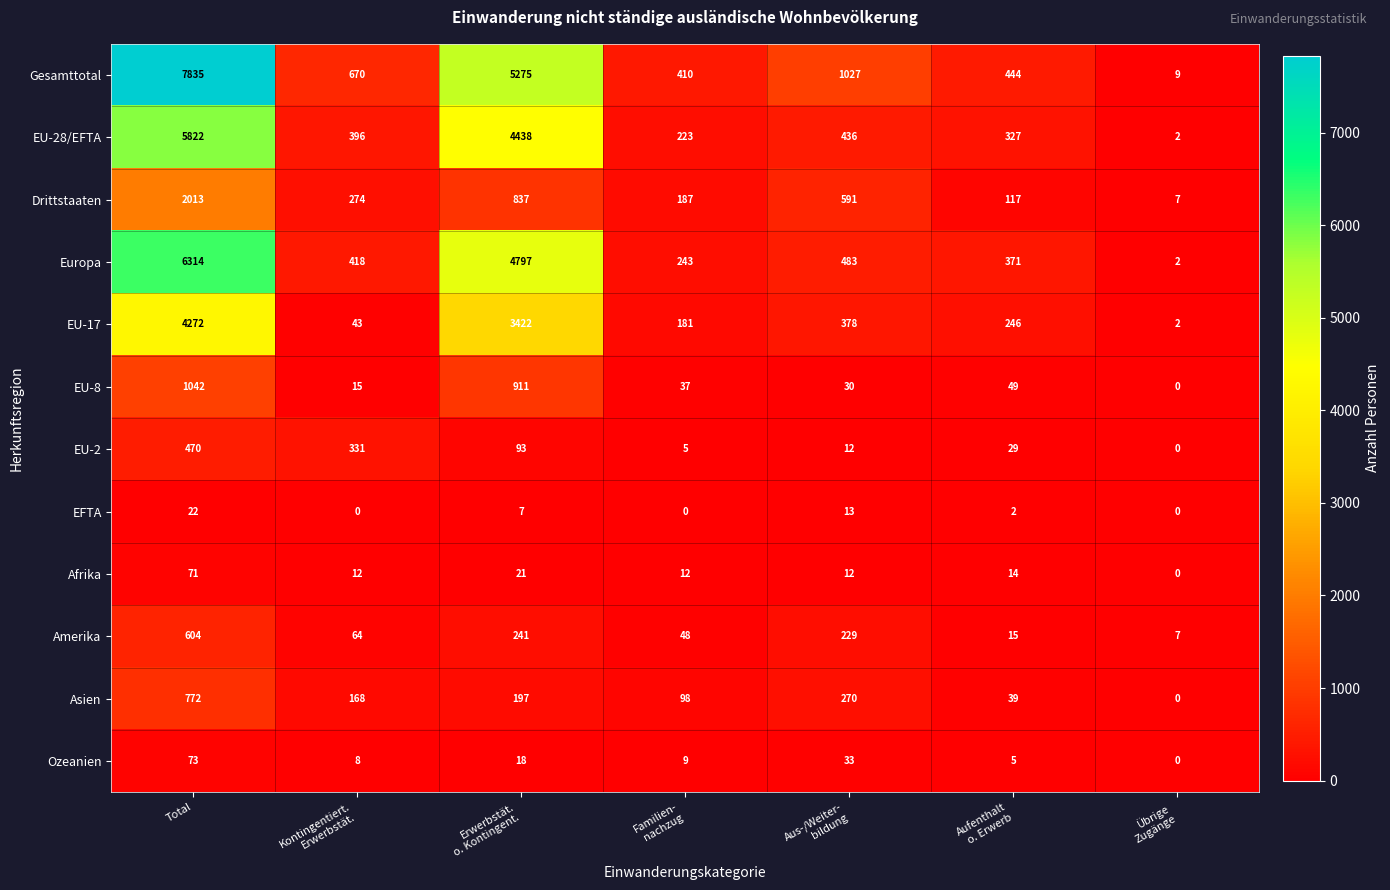

Which series has the largest total across all categories?

Gesamttotal